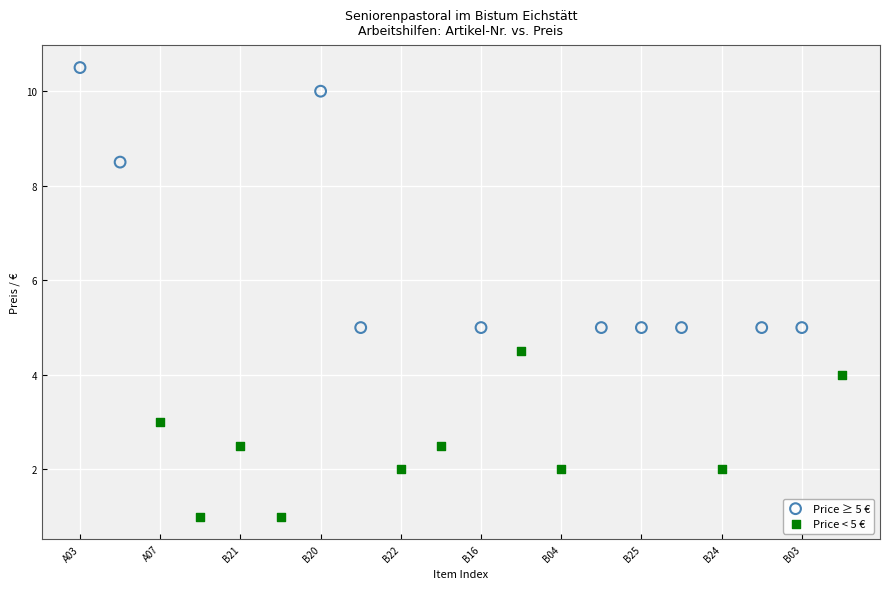

Which series reaches the minimum Y coordinate?

Price < 5 €